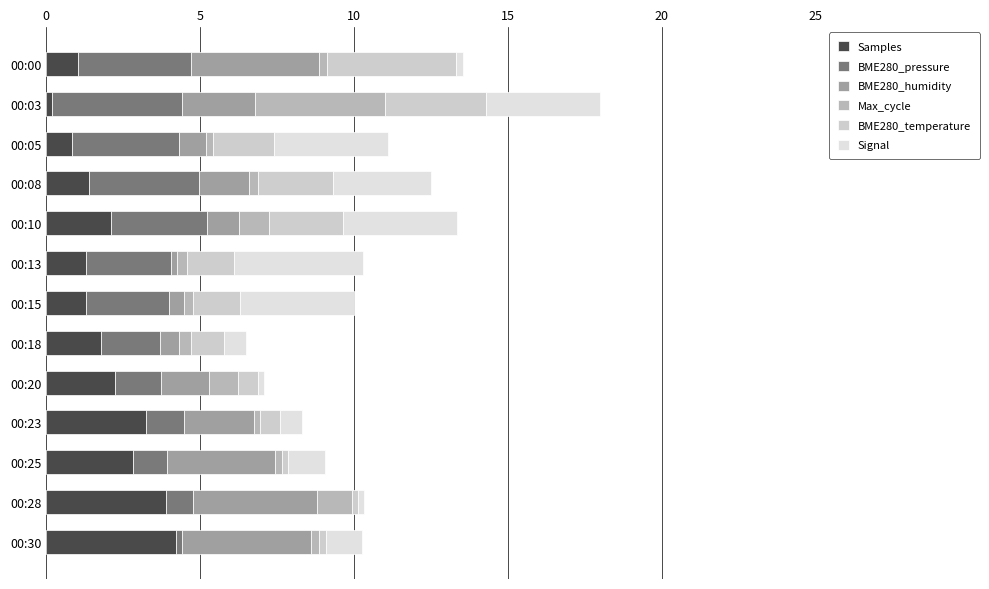

Which series has the widest spread of values?

BME280_temperature